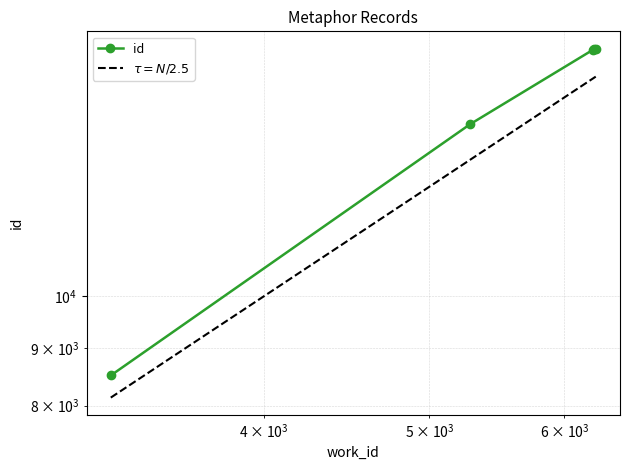

The chart shows a value of 29516 at 6234. True or false?

False